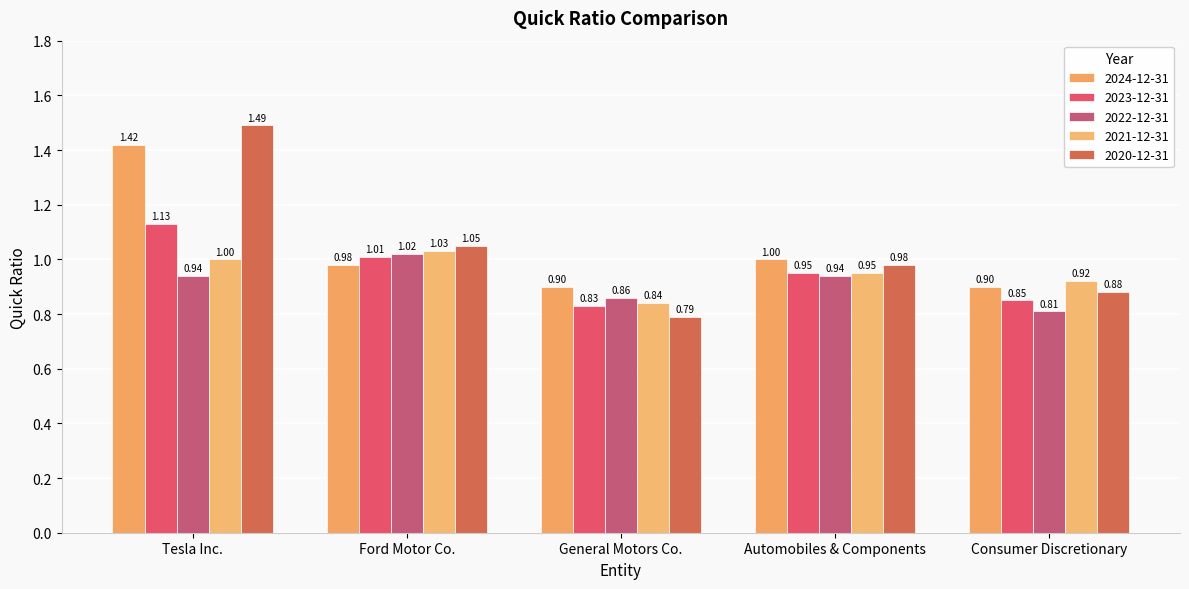

How many bars are there in total?

25